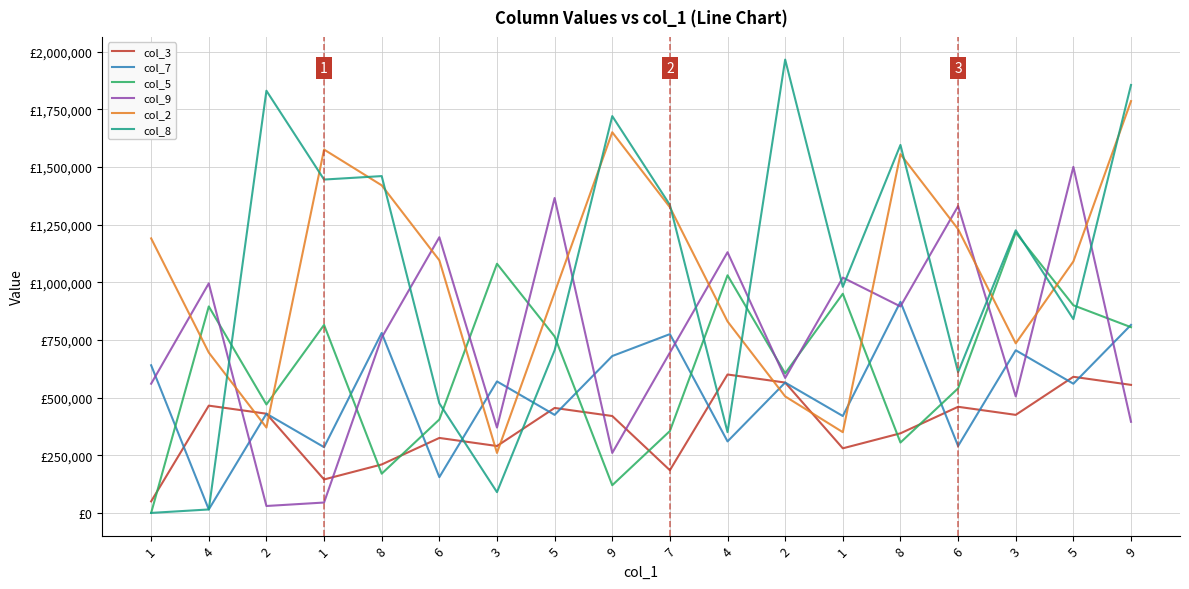

Does the chart have visible grid lines?

Yes